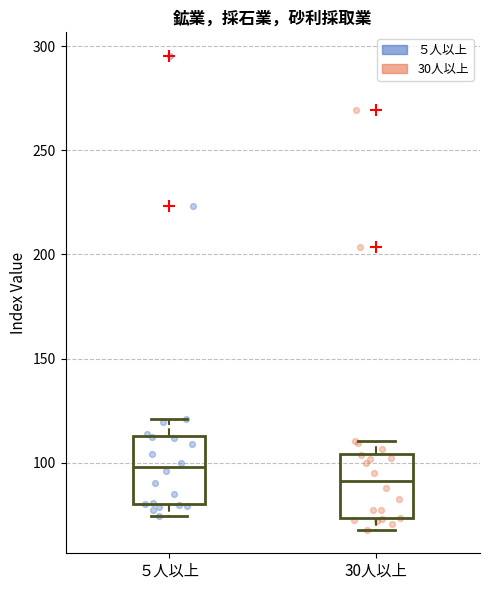

Where does the upper whisker of the box for ５人以上 end on the y-axis? The values are not printed on the chart, so give them approximately, as read against the axis.

120